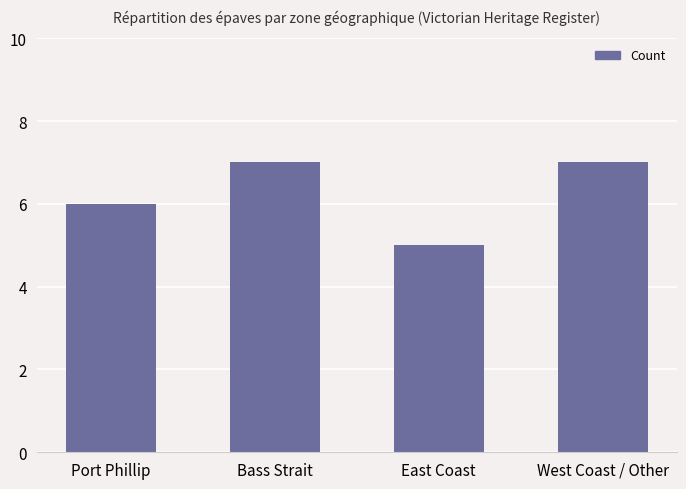

What value does the data have at Port Phillip?

6